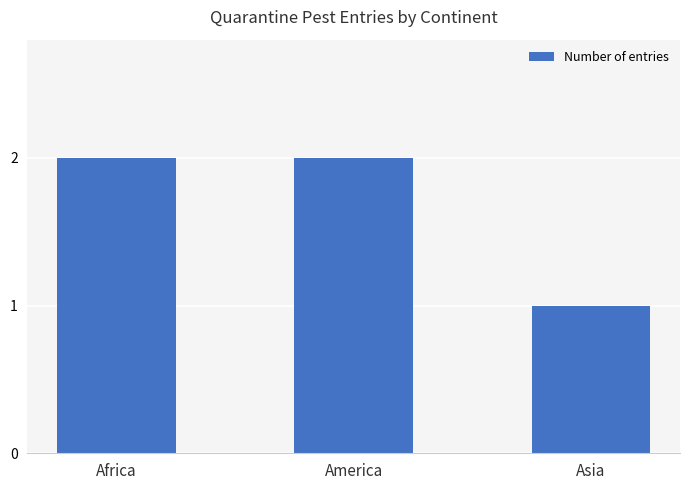

Between Asia and Africa, which is larger?

Africa